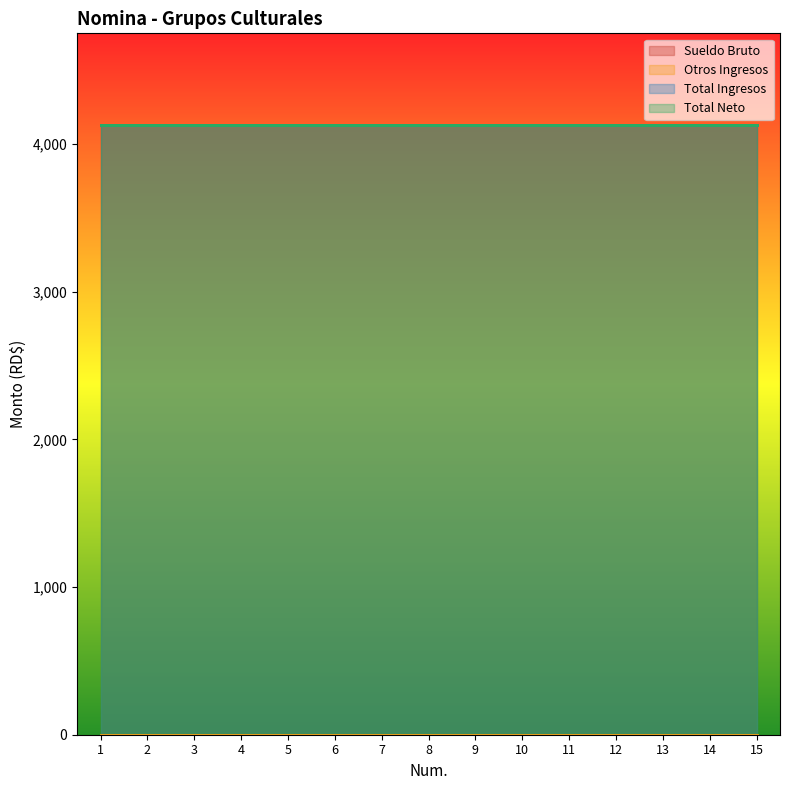

At which category is the sum across all series the highest?

1